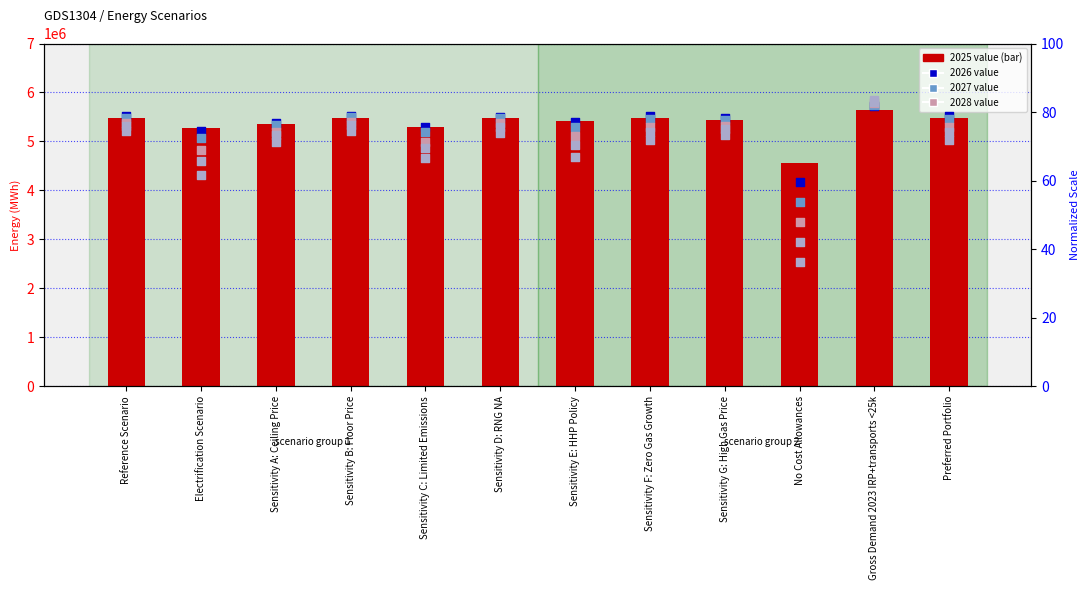

What is the change in value from Sensitivity C: Limited Emissions to Preferred Portfolio?

+172737.1